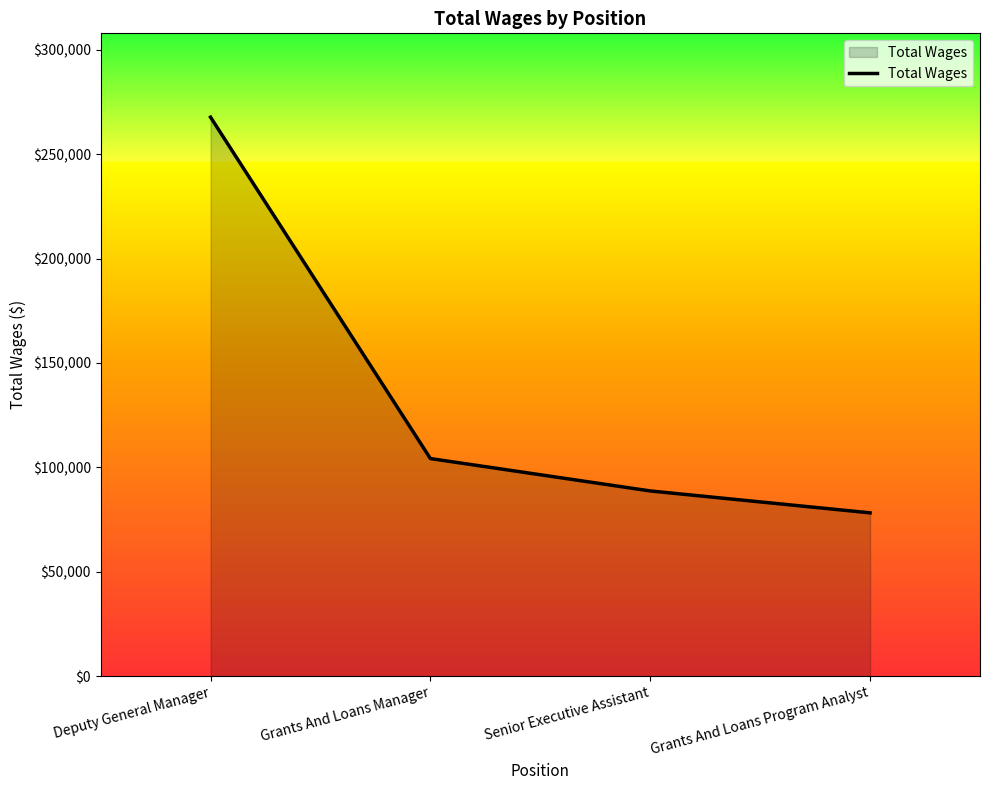

Where is the data nearest to the value 172948?

Grants And Loans Manager